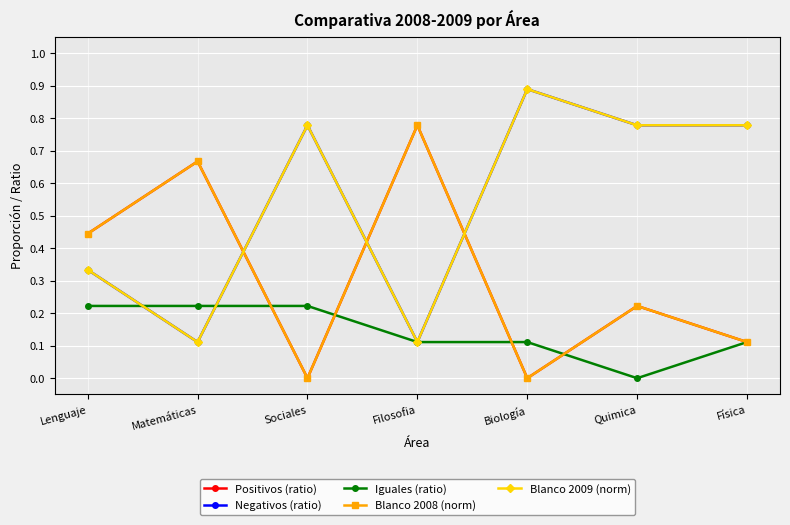

What is the spread (max minus min) of values at Física?

0.7